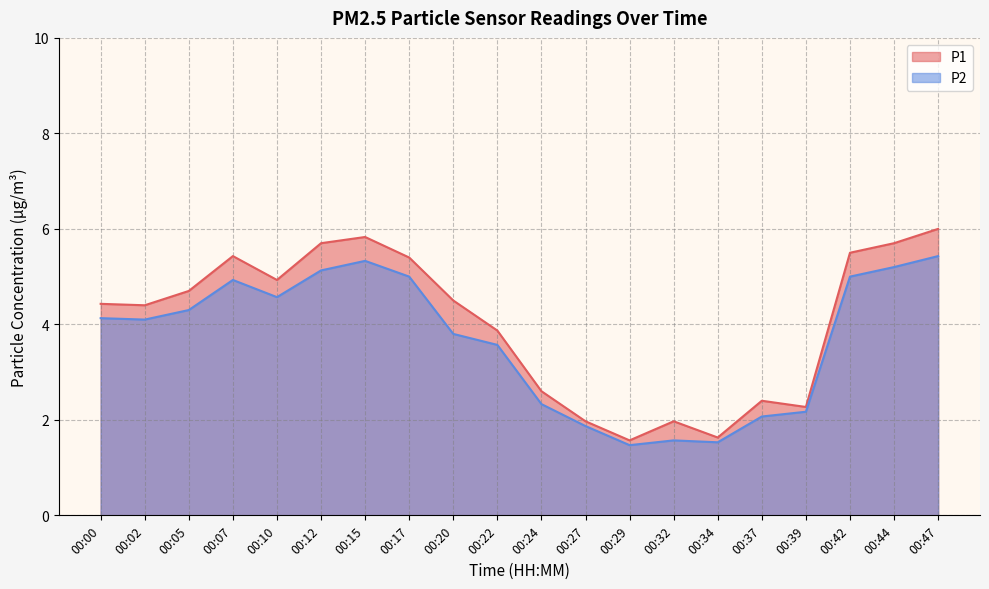

Which category has the highest value in the P2 series?

00:47